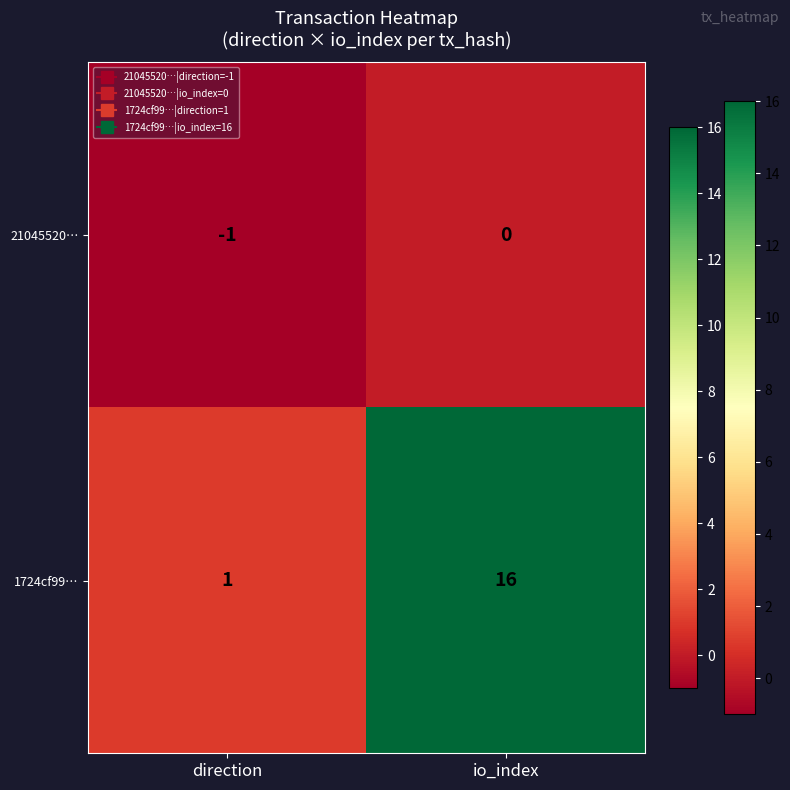

Rank the categories by 21045520… value from highest to lowest.

io_index, direction